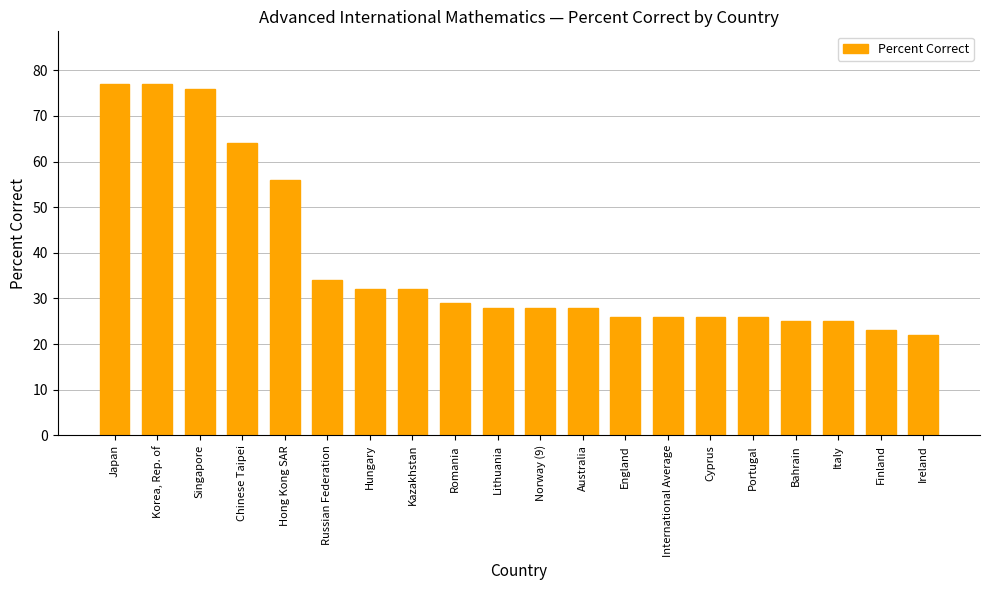

The chart shows a value of 43 at Japan. True or false?

False